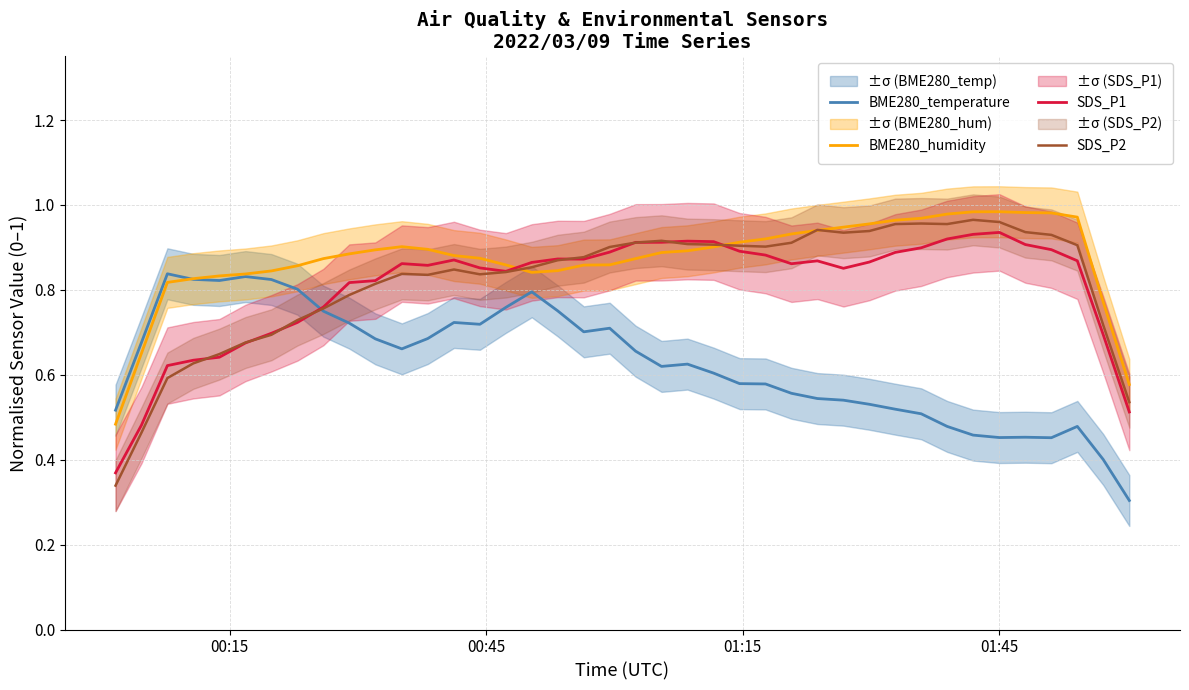

After their last crossing, which series has the higher values: BME280_temperature or SDS_P1?

SDS_P1